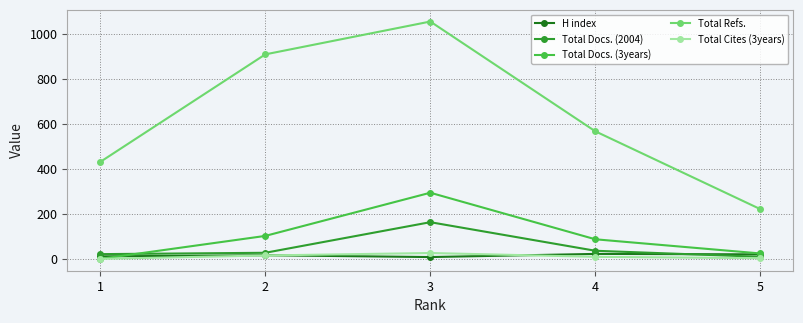

True or false: Total Refs. and H index cross at least once.

False